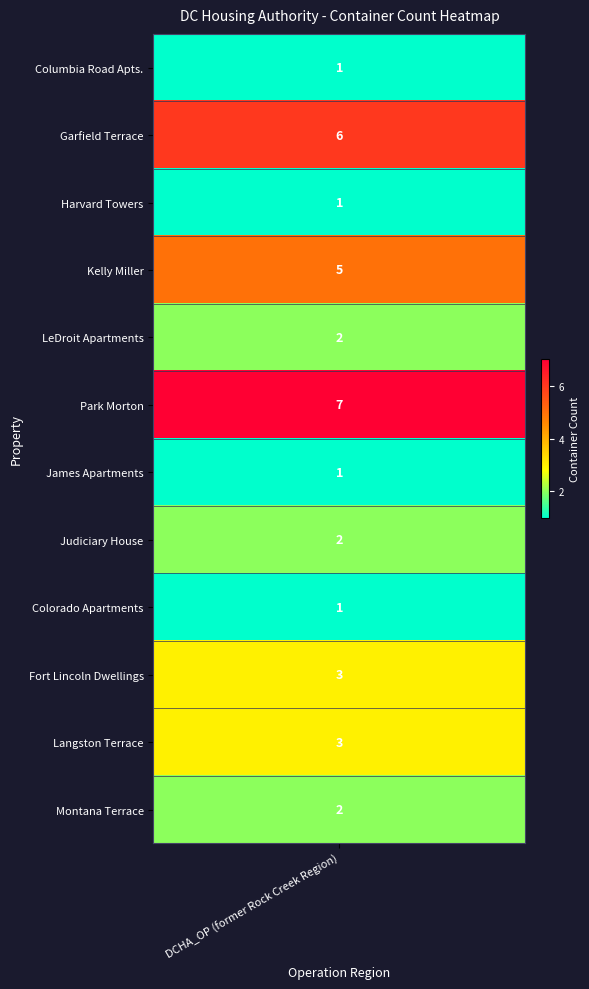

What is the difference between the second highest and second lowest values?

5